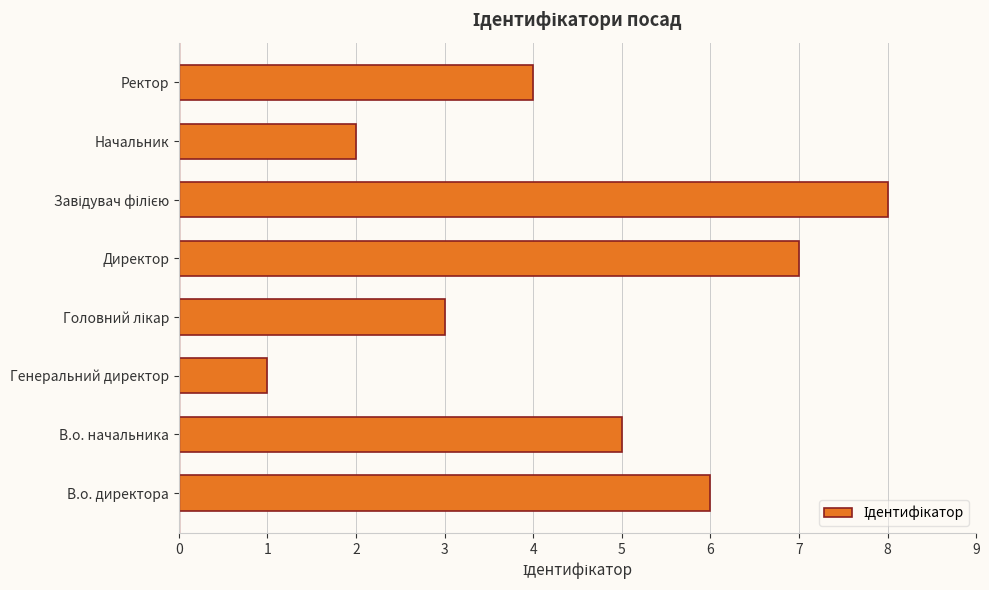

True or false: the data shows 3 at Ректор.

False